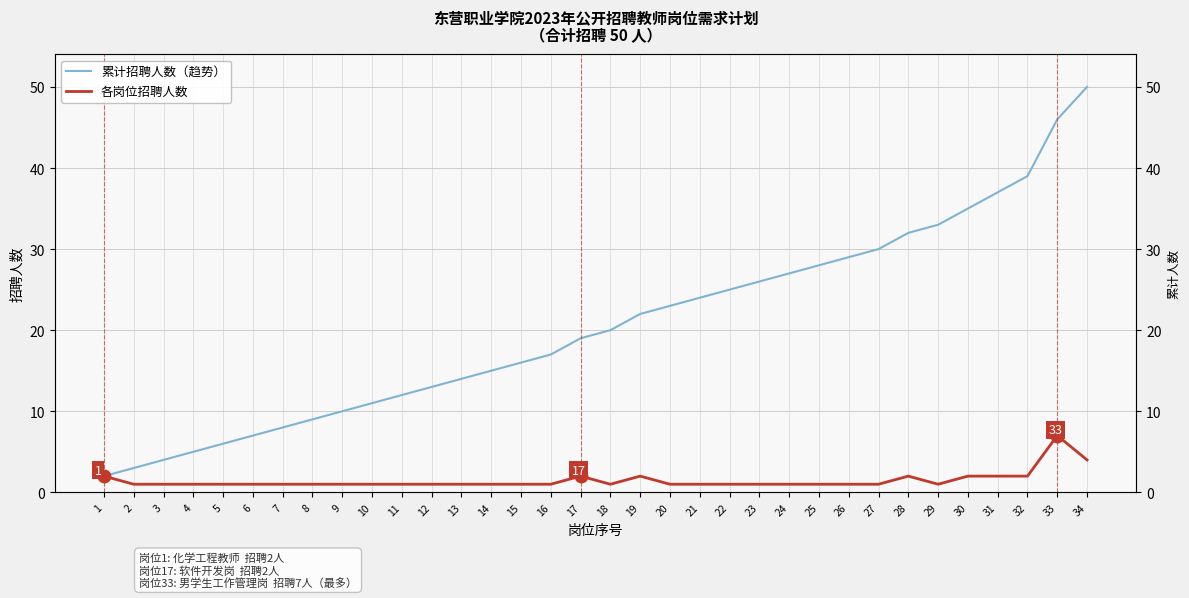

What are all the series names shown in the legend?

累计招聘人数（趋势）, 各岗位招聘人数